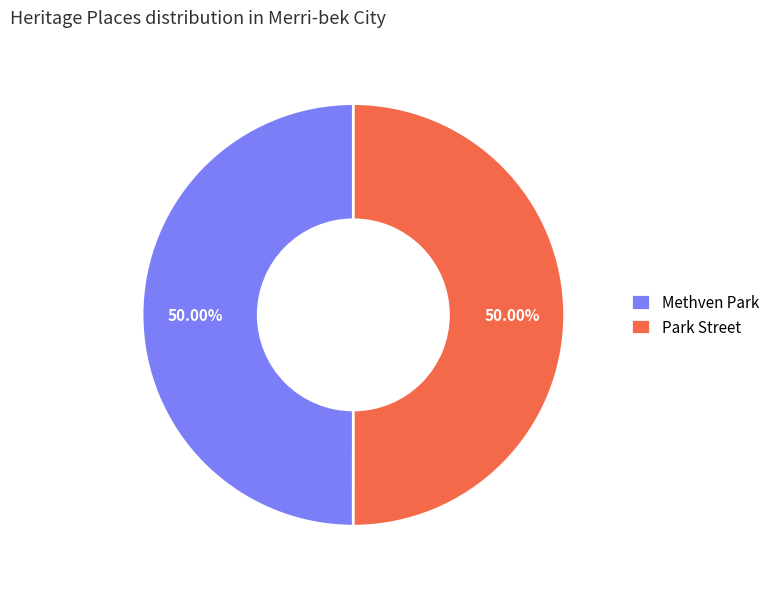

To the nearest percent, what portion does Methven Park represent?

50%